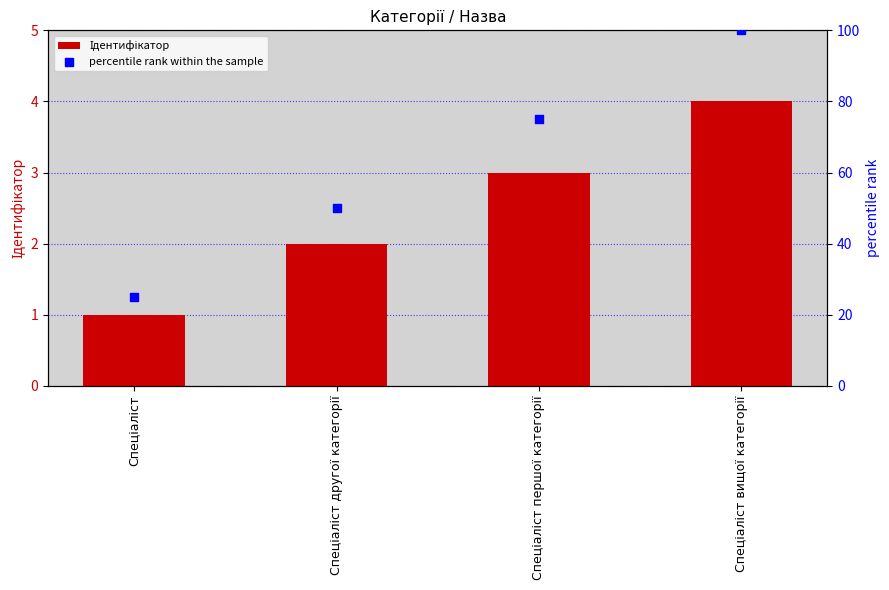

Which series reaches the maximum Y coordinate?

percentile rank within the sample